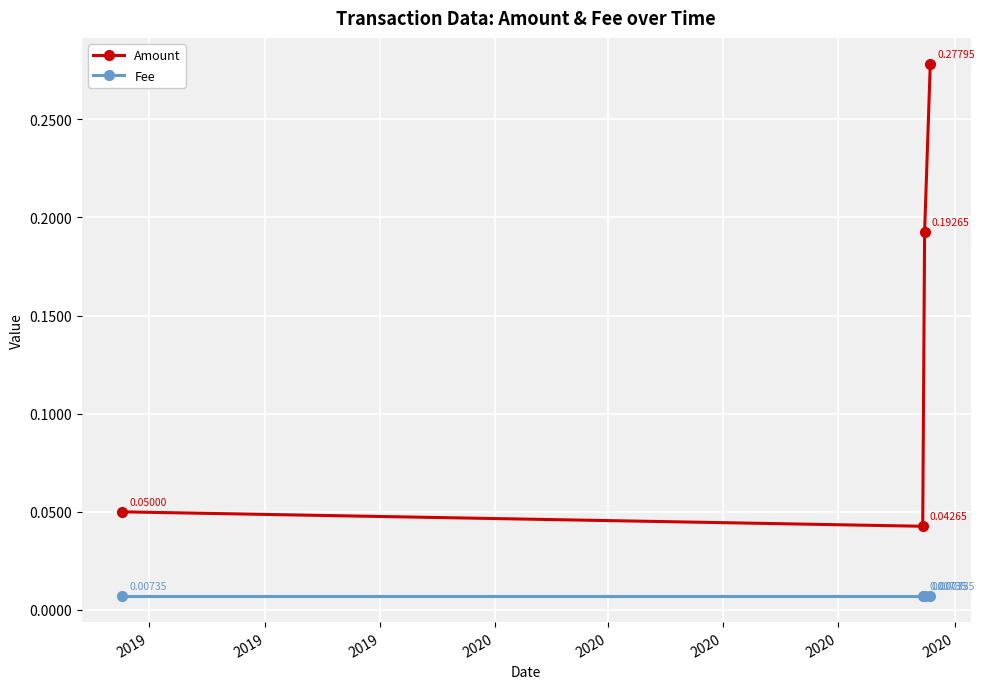

True or false: Amount has more than 0 interior local peaks.

False